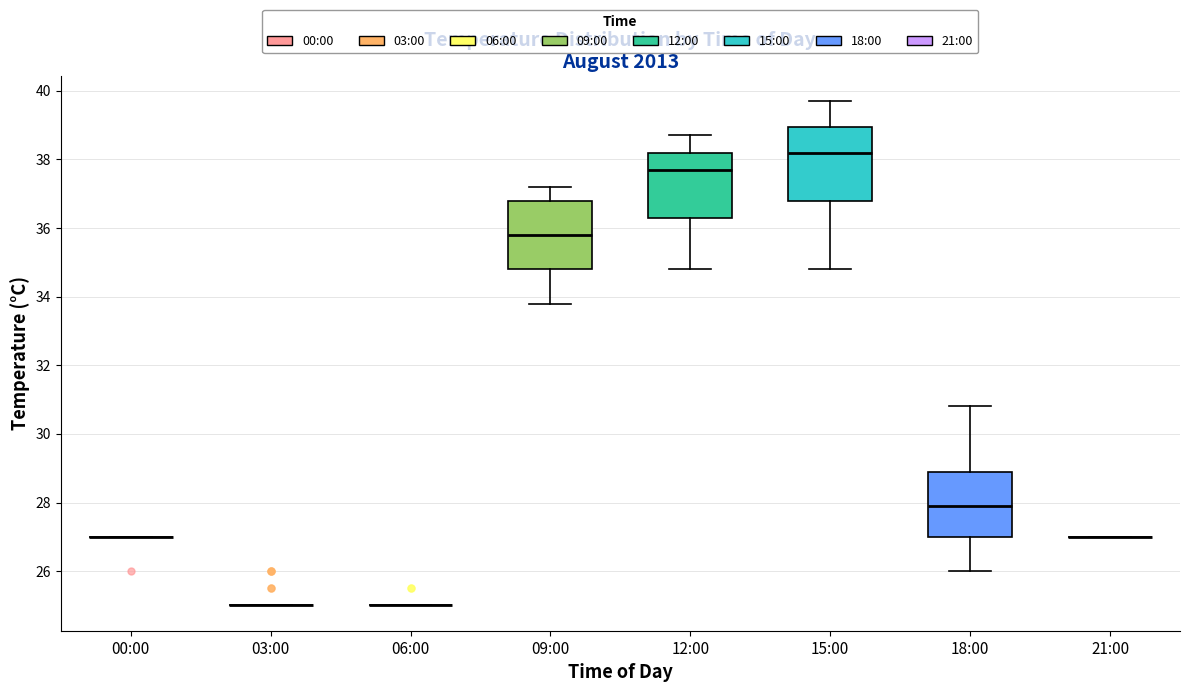

Reading left to right, transcribe this box plot: for each box, give where its median line is, the range the box spans, and where its two whiskers end, as read against the y-axis. The values are not printed on the chart, so give them approximately, as read against the axis.

00:00: box collapsed to a line at 27.0, whiskers 27.0 to 27.0
03:00: box collapsed to a line at 25.0, whiskers 25.0 to 25.0
06:00: box collapsed to a line at 25.0, whiskers 25.0 to 25.0
09:00: median 35.8, box 34.8 to 36.8, whiskers 33.8 to 37.2
12:00: median 37.8, box 36.4 to 38.2, whiskers 34.8 to 38.8
15:00: median 38.2, box 36.8 to 39.0, whiskers 34.8 to 39.8
18:00: median 28.0, box 27.0 to 29.0, whiskers 26.0 to 30.8
21:00: box collapsed to a line at 27.0, whiskers 27.0 to 27.0